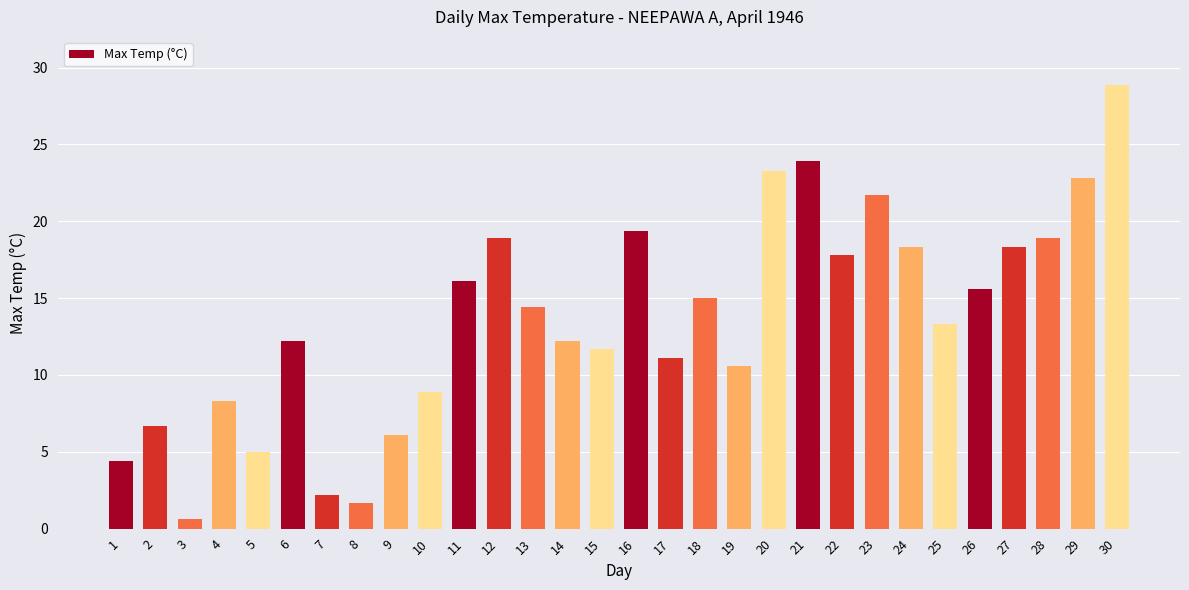

Reading left to right, list all the values displayed in this chart.

1=4.4	2=6.7	3=0.6	4=8.3	5=5.0	6=12.2	7=2.2	8=1.7	9=6.1	10=8.9	11=16.1	12=18.9	13=14.4	14=12.2	15=11.7	16=19.4	17=11.1	18=15.0	19=10.6	20=23.3	21=23.9	22=17.8	23=21.7	24=18.3	25=13.3	26=15.6	27=18.3	28=18.9	29=22.8	30=28.9